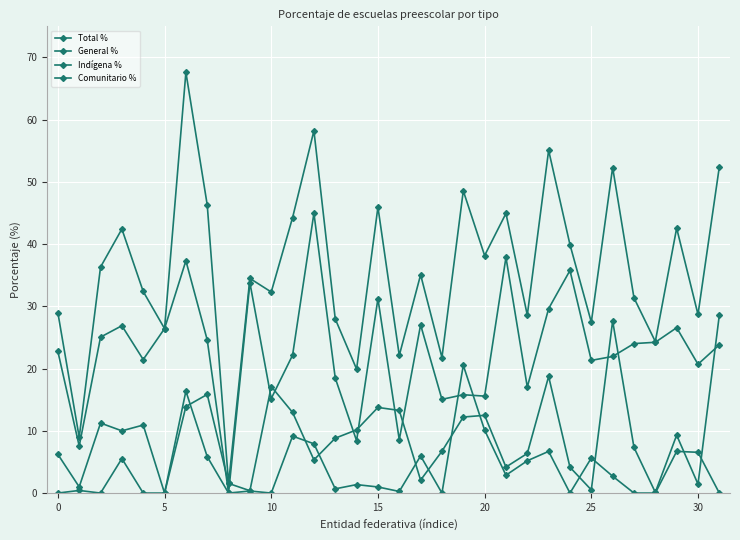

True or false: Total % and General % intersect in this chart.

False